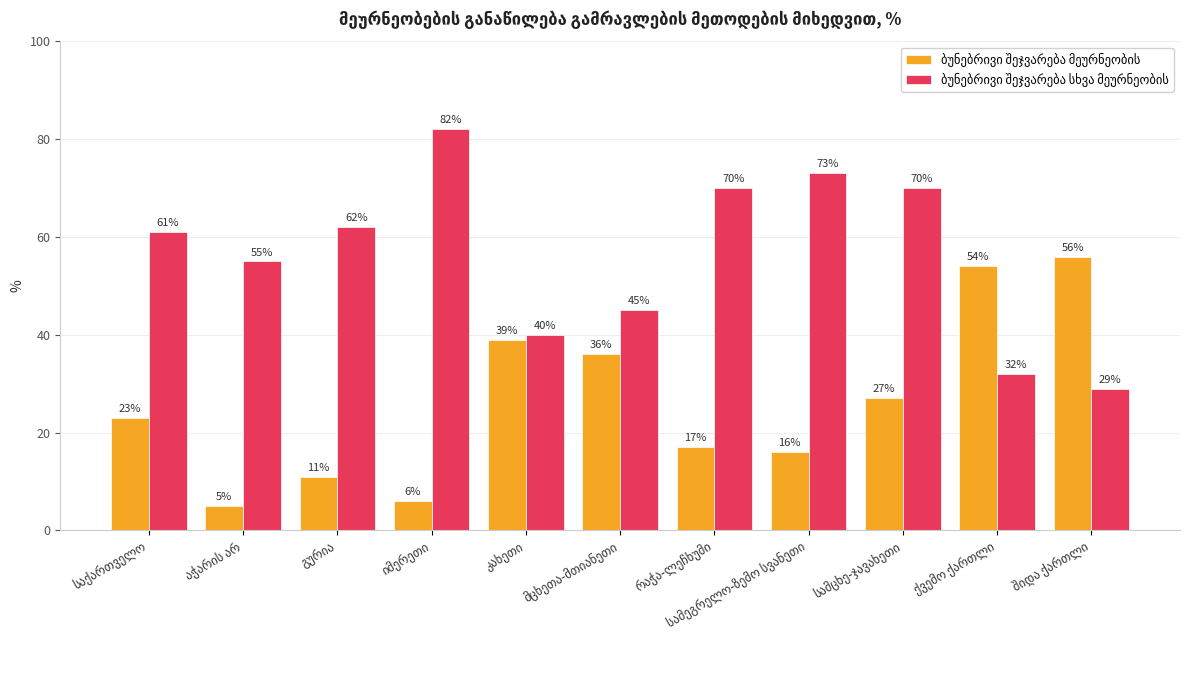

What is the maximum value shown in the chart?

82